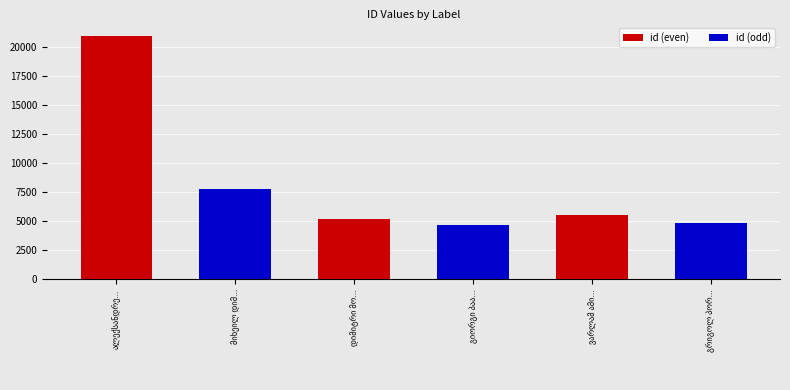

Are the bars horizontal?

No